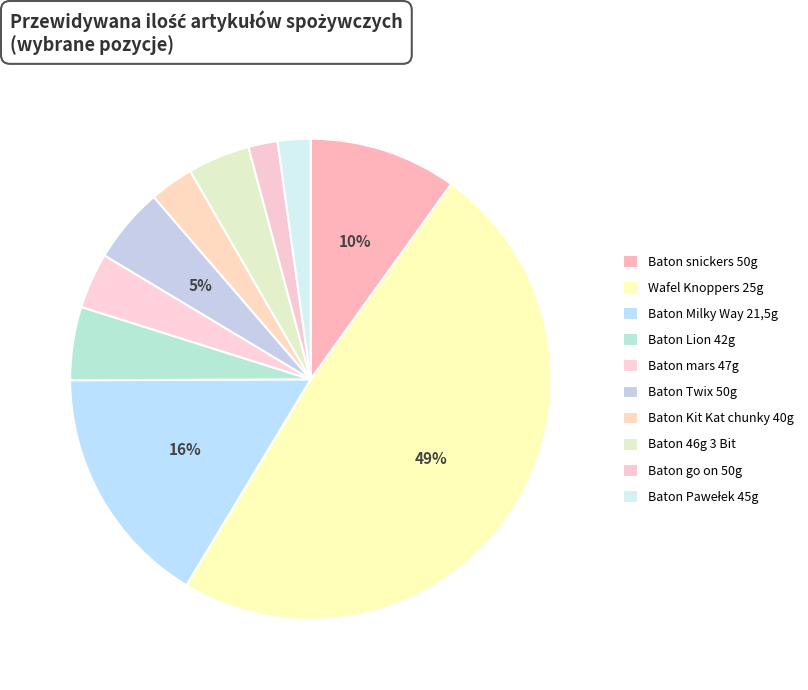

Does Baton mars 47g represent more than half of the total?

No